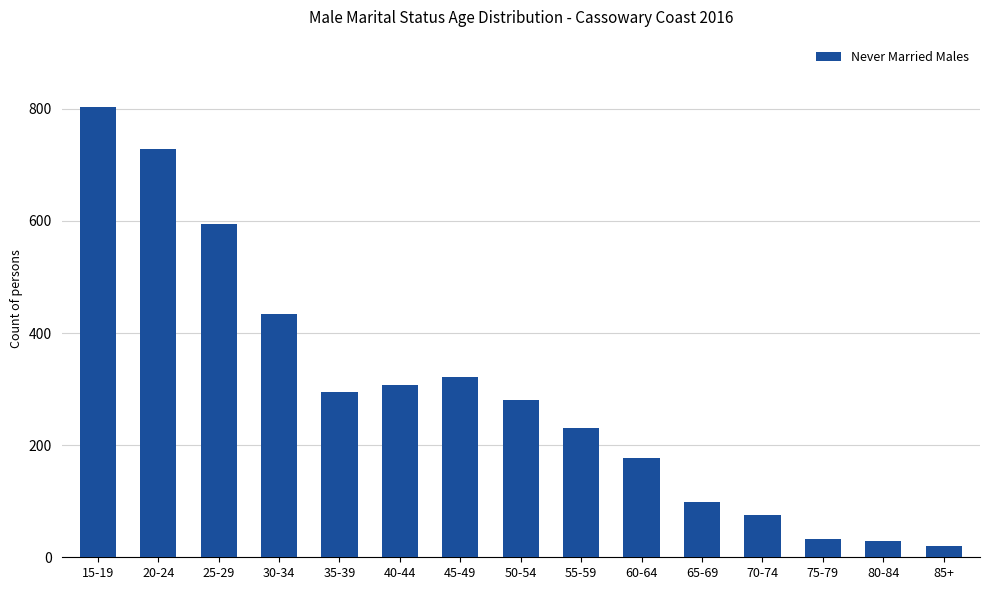

True or false: the data shows 525 at 35-39.

False